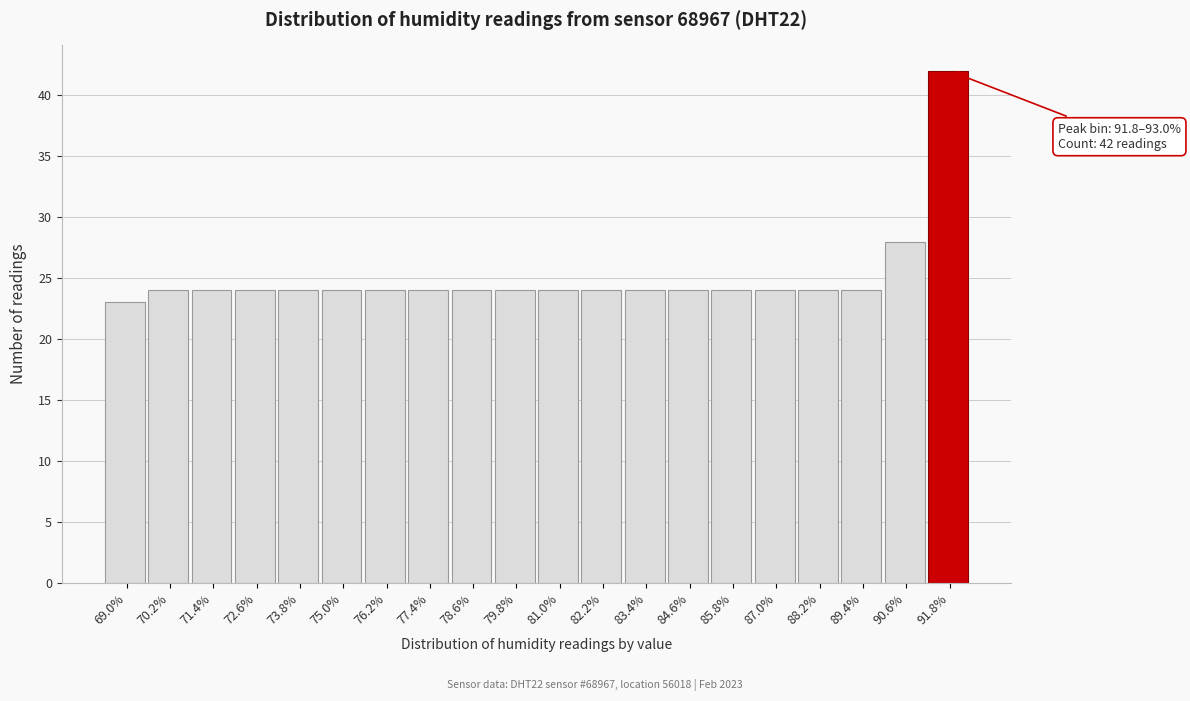

Reading left to right, list all the values displayed in this chart.

23	24	24	24	24	24	24	24	24	24	24	24	24	24	24	24	24	24	28	42